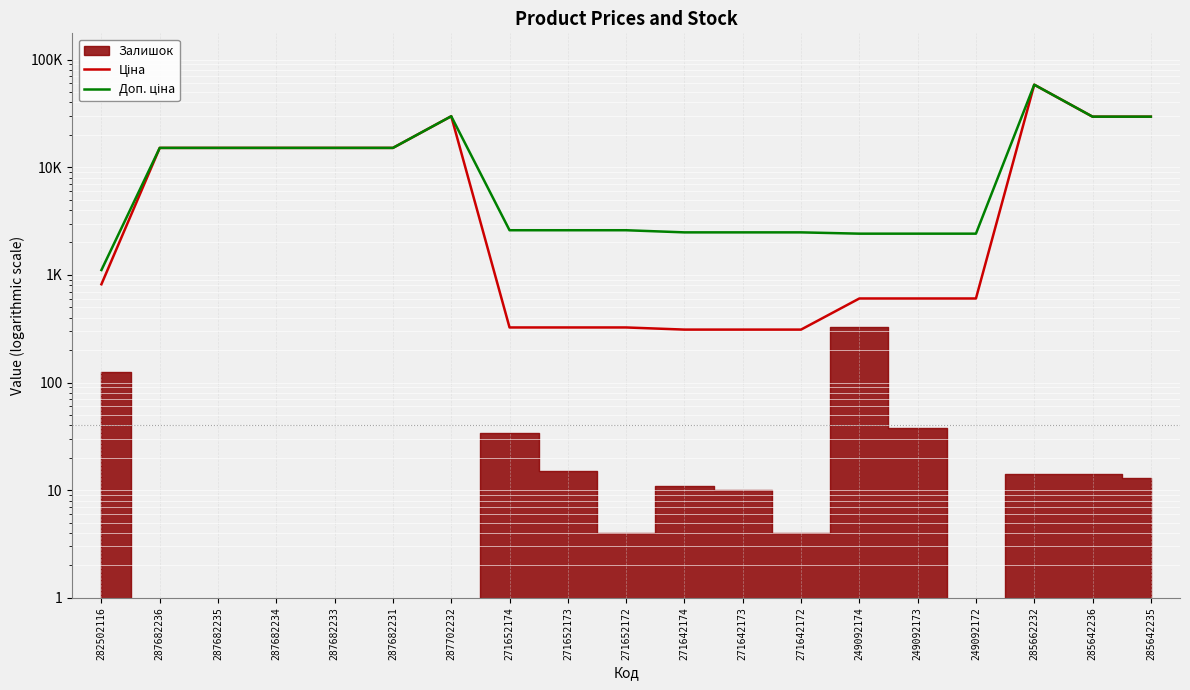

How many data points in Доп. ціна are above 2598?

12